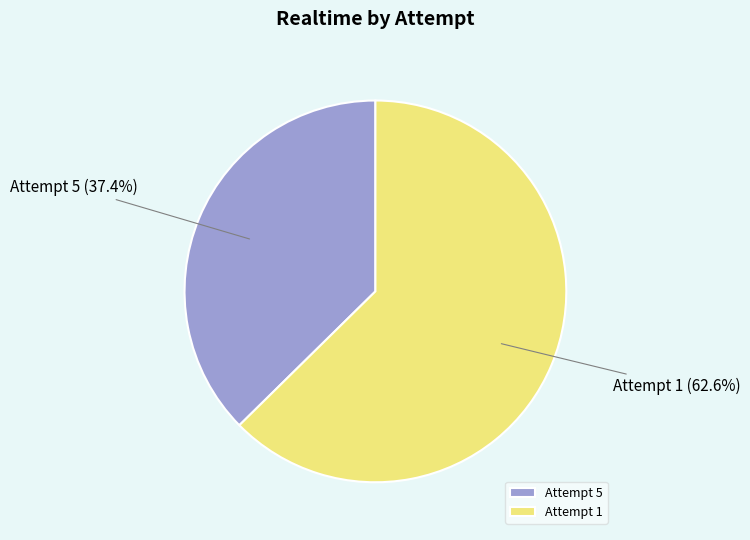

Which has a higher value, Attempt 1 or Attempt 5?

Attempt 1